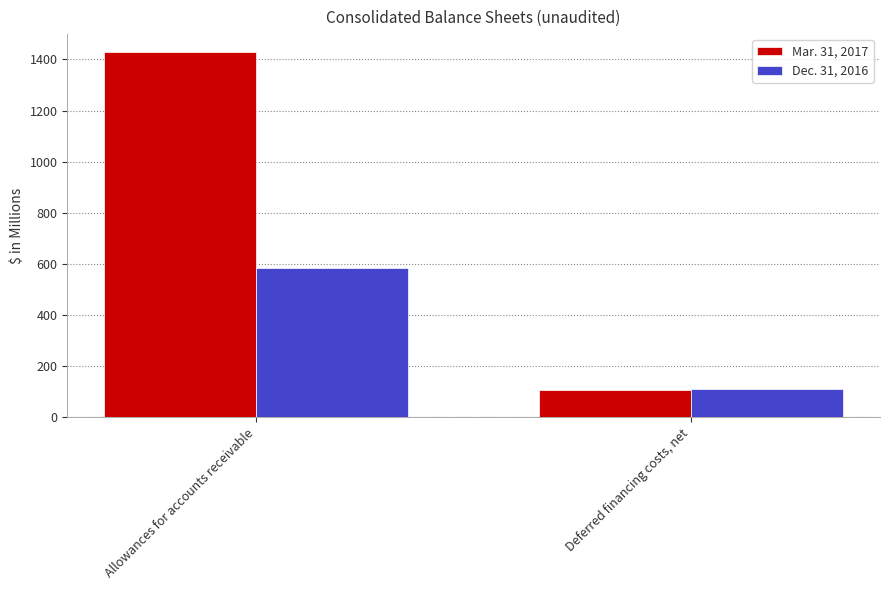

At how many categories does at least one series exceed 1075?

1